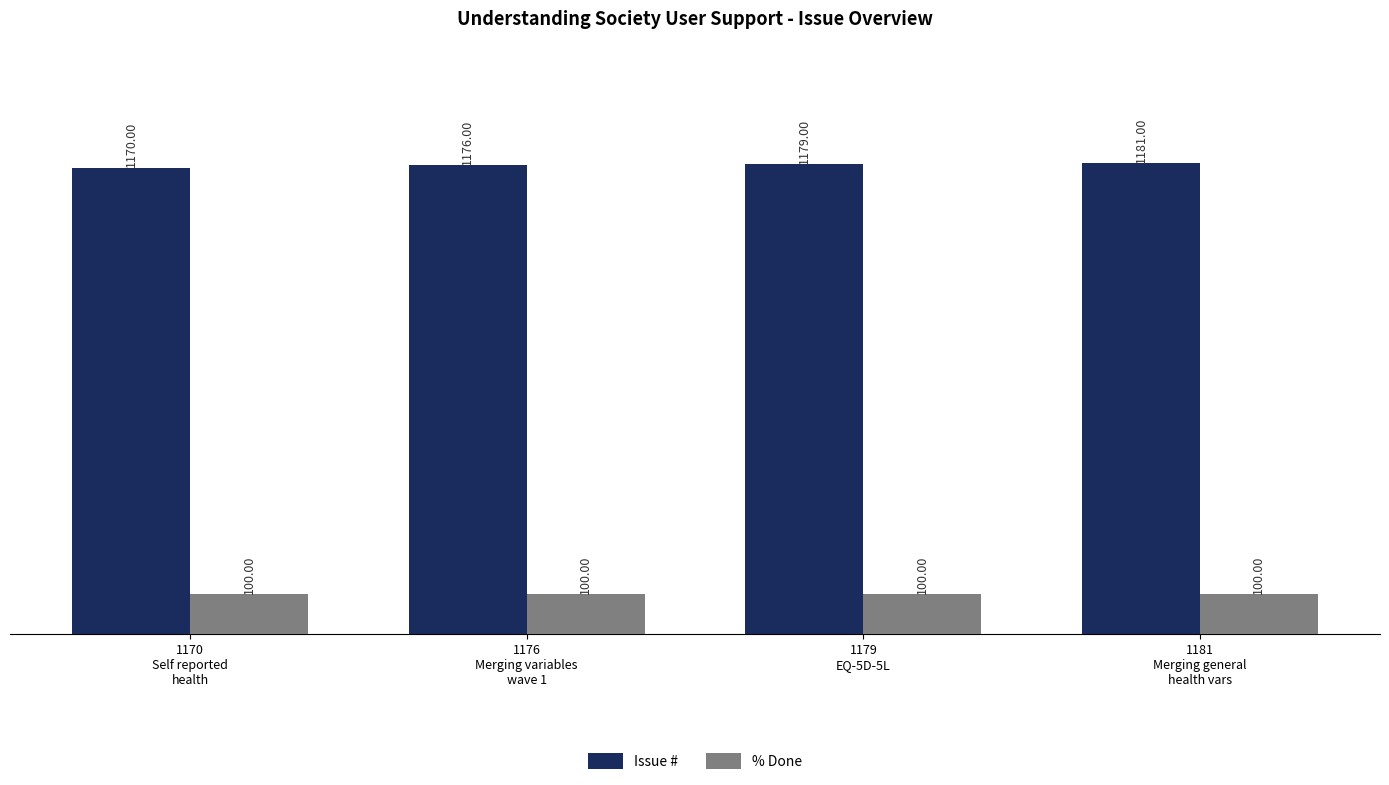

Reading left to right, list all the values displayed in this chart.

Issue #: 1170	1176	1179	1181
% Done: 100	100	100	100